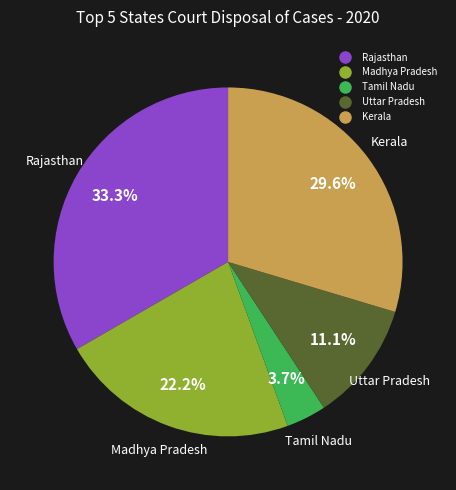

Does any single category account for the majority?

No